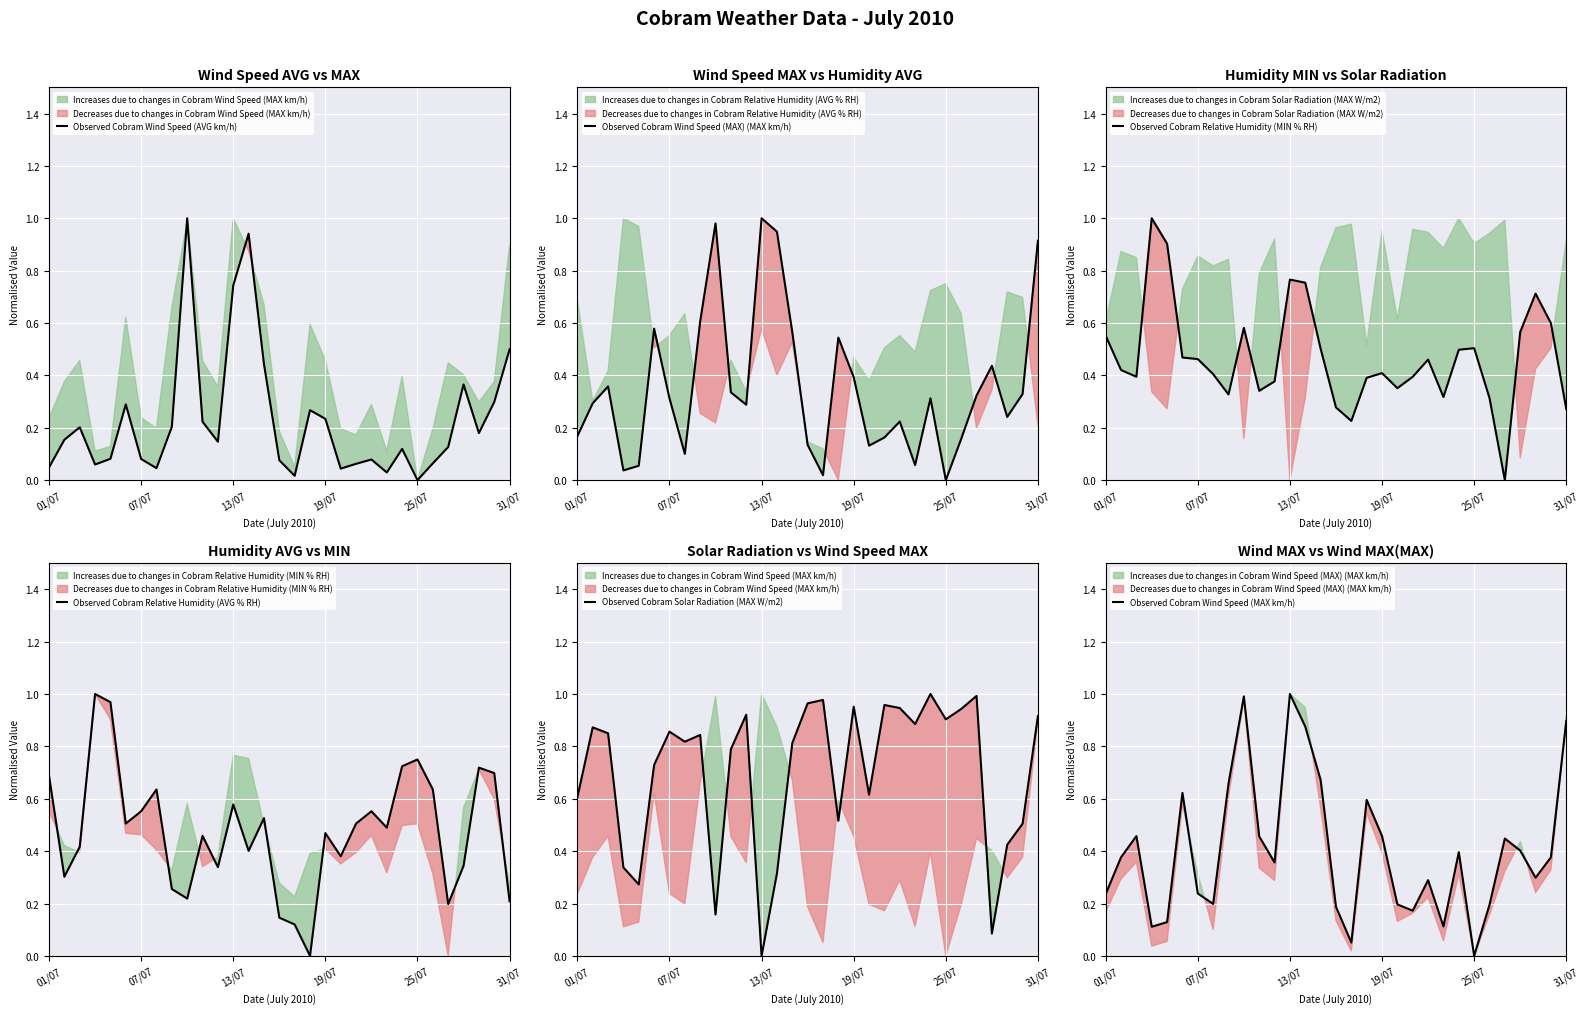

Rank the series by their maximum value, from lowest to highest.

Observed Cobram Wind Speed (AVG km/h), Observed Cobram Wind Speed (MAX km/h), Observed Cobram Relative Humidity (AVG % RH), Observed Cobram Wind Speed (MAX) (MAX km/h), Observed Cobram Relative Humidity (MIN % RH), Observed Cobram Solar Radiation (MAX W/m2)